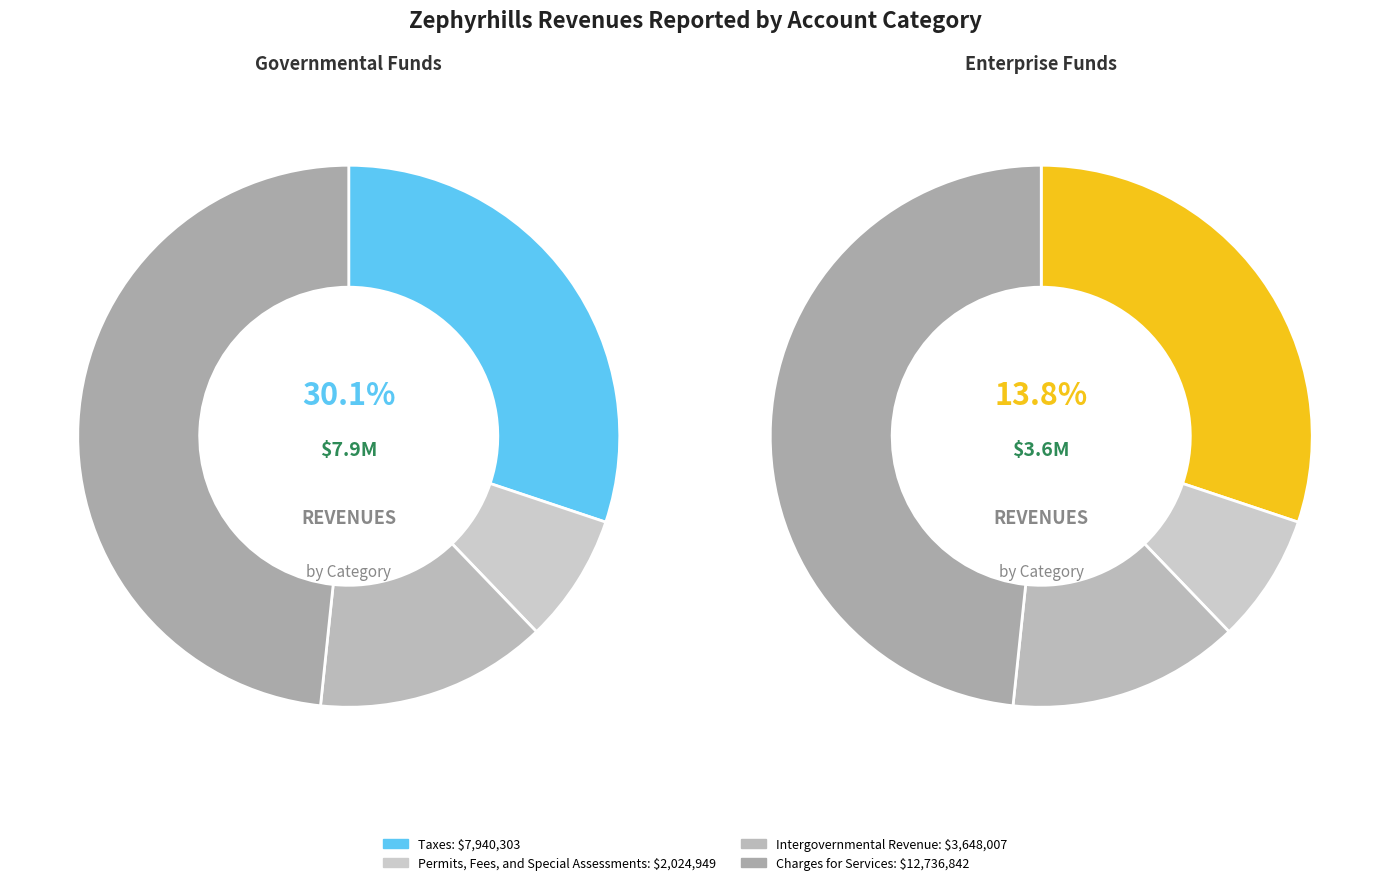

Do Charges for Services and Permits, Fees, and Special Assessments together represent more than half of the pie?

Yes